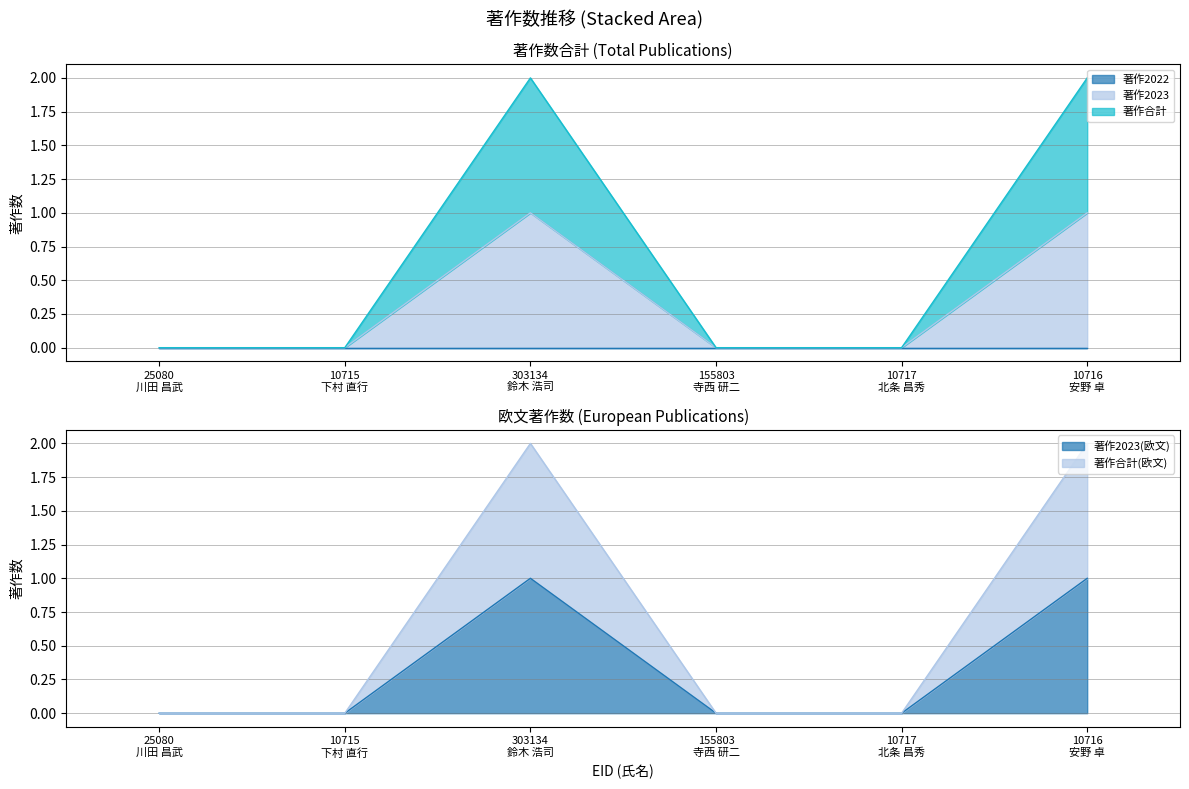

What is the sum of all 著作合計(欧文) values?

4